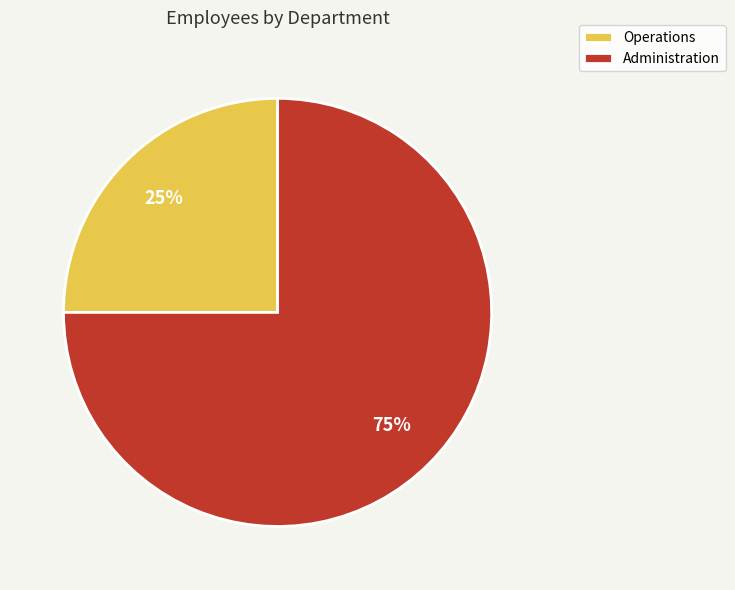

Does Administration represent more than half of the total?

Yes